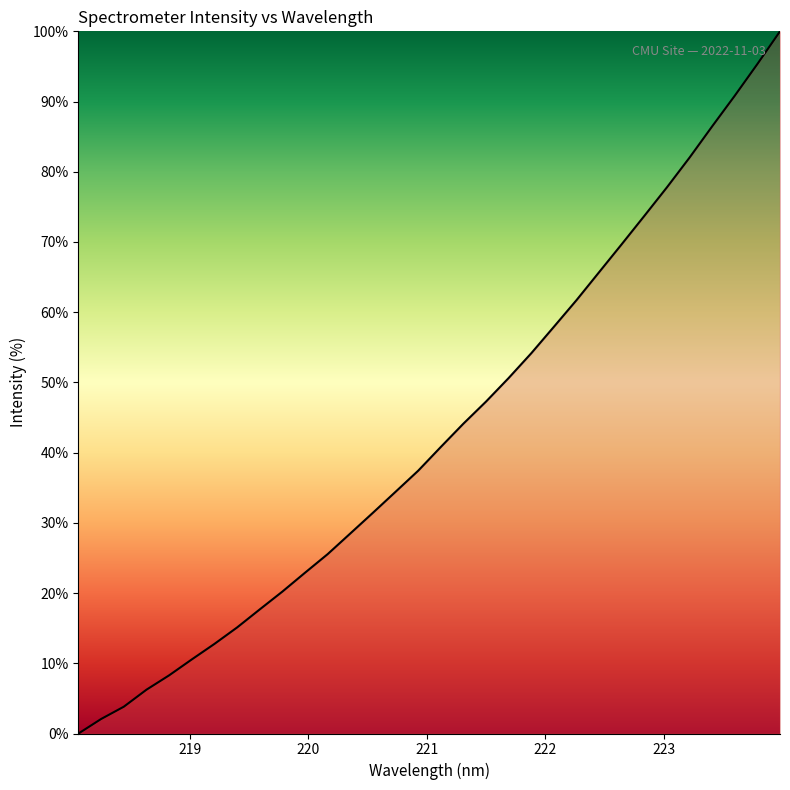

What is the maximum value shown in the chart?

100.0